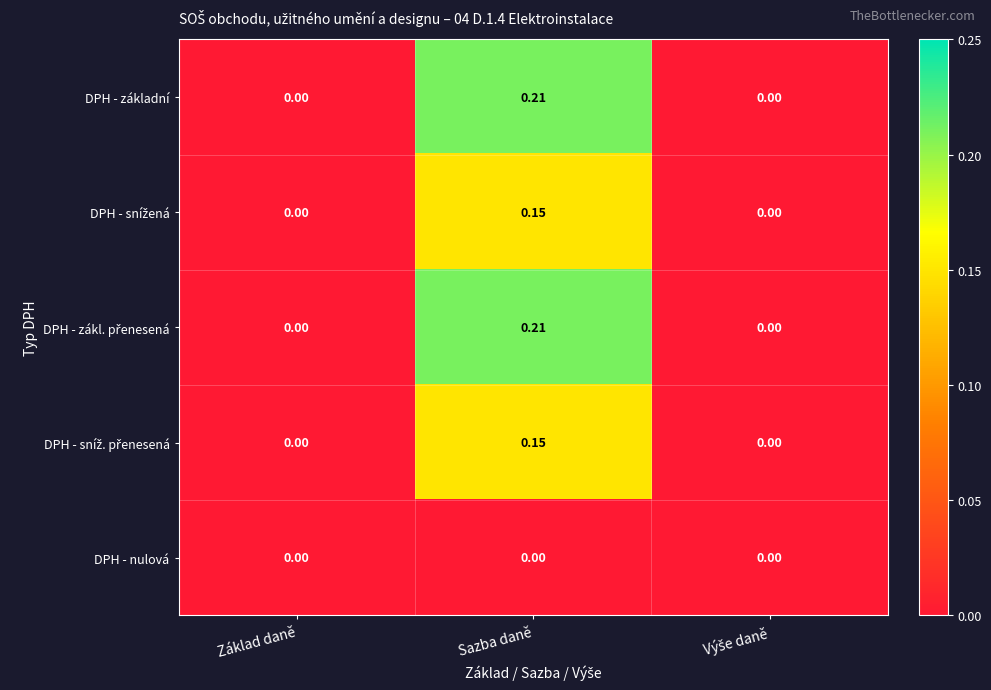

At which category is the sum across all series the highest?

Sazba daně